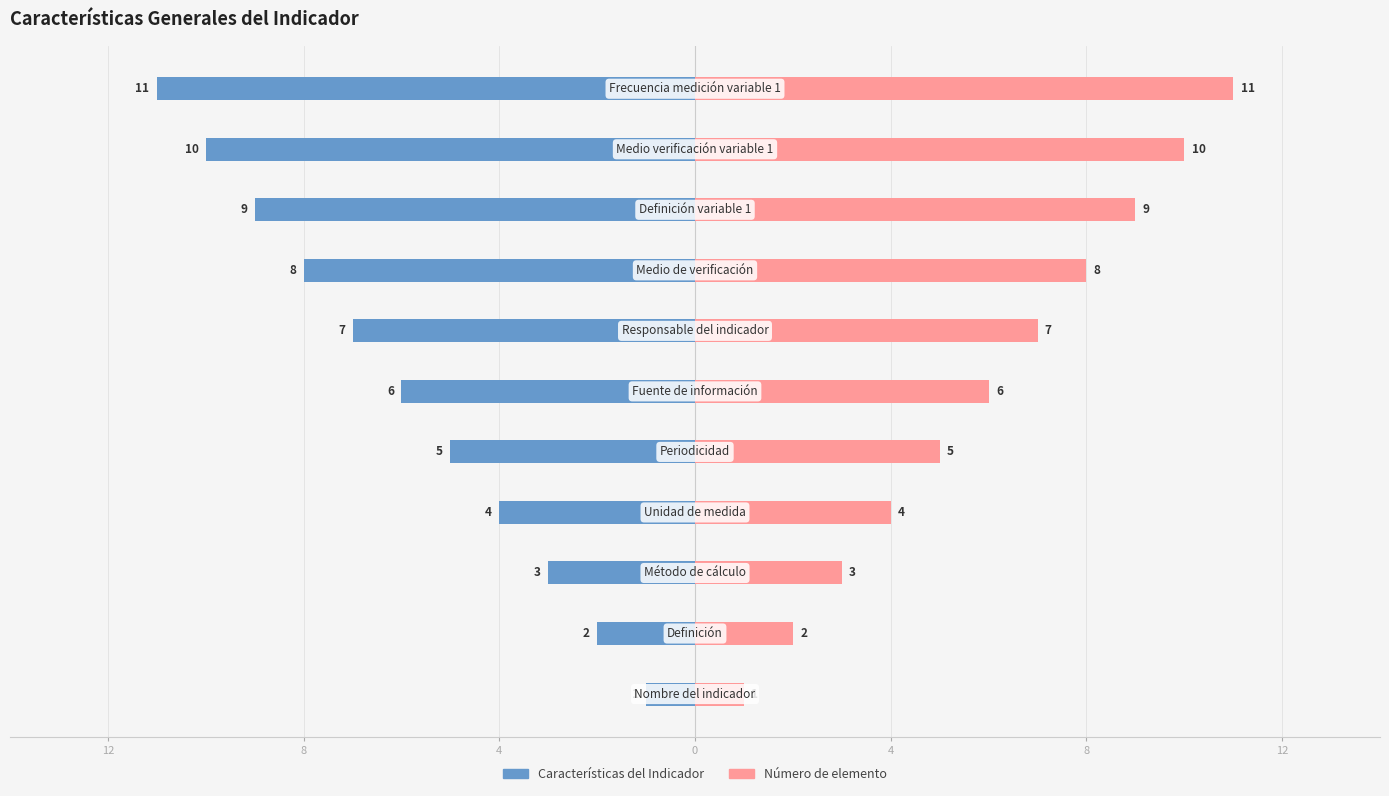

What is the sum of all Número de elemento values?

66